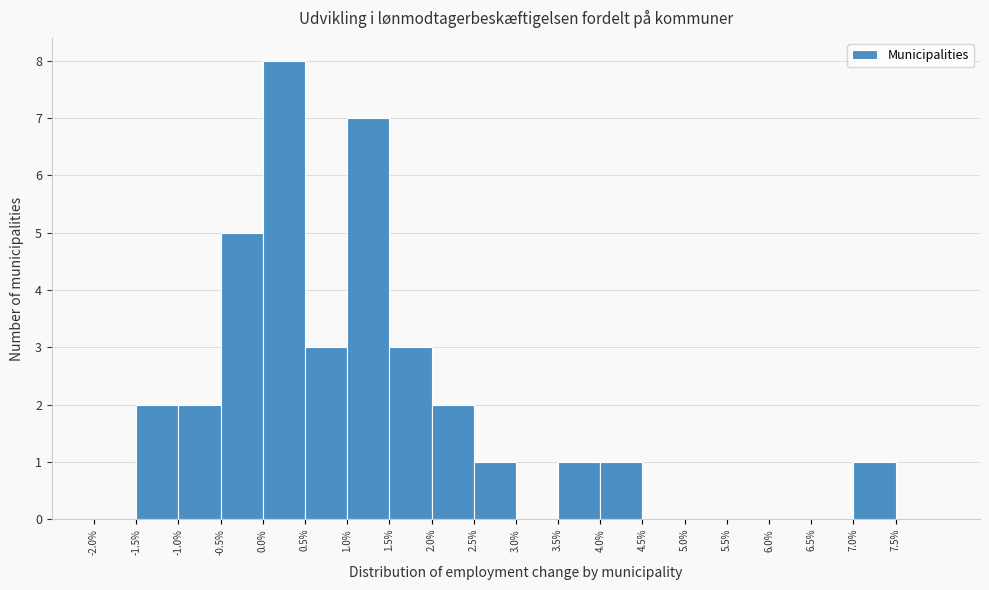

Reading left to right, list every bar in this chart as the range it spans on the x-axis followed by its height. The values are not printed on the chart, so give them approximately, as read against the axis.

-2.0 to -1.5: 0
-1.5 to -1.0: 2
-1.0 to -0.5: 2
-0.5 to 0.0: 5
0.0 to 0.5: 8
0.5 to 1.0: 3
1.0 to 1.5: 7
1.5 to 2.0: 3
2.0 to 2.5: 2
2.5 to 3.0: 1
3.0 to 3.5: 0
3.5 to 4.0: 1
4.0 to 4.5: 1
4.5 to 5.0: 0
5.0 to 5.5: 0
5.5 to 6.0: 0
6.0 to 6.5: 0
6.5 to 7.0: 0
7.0 to 7.5: 1
7.5 to 8.0: 0